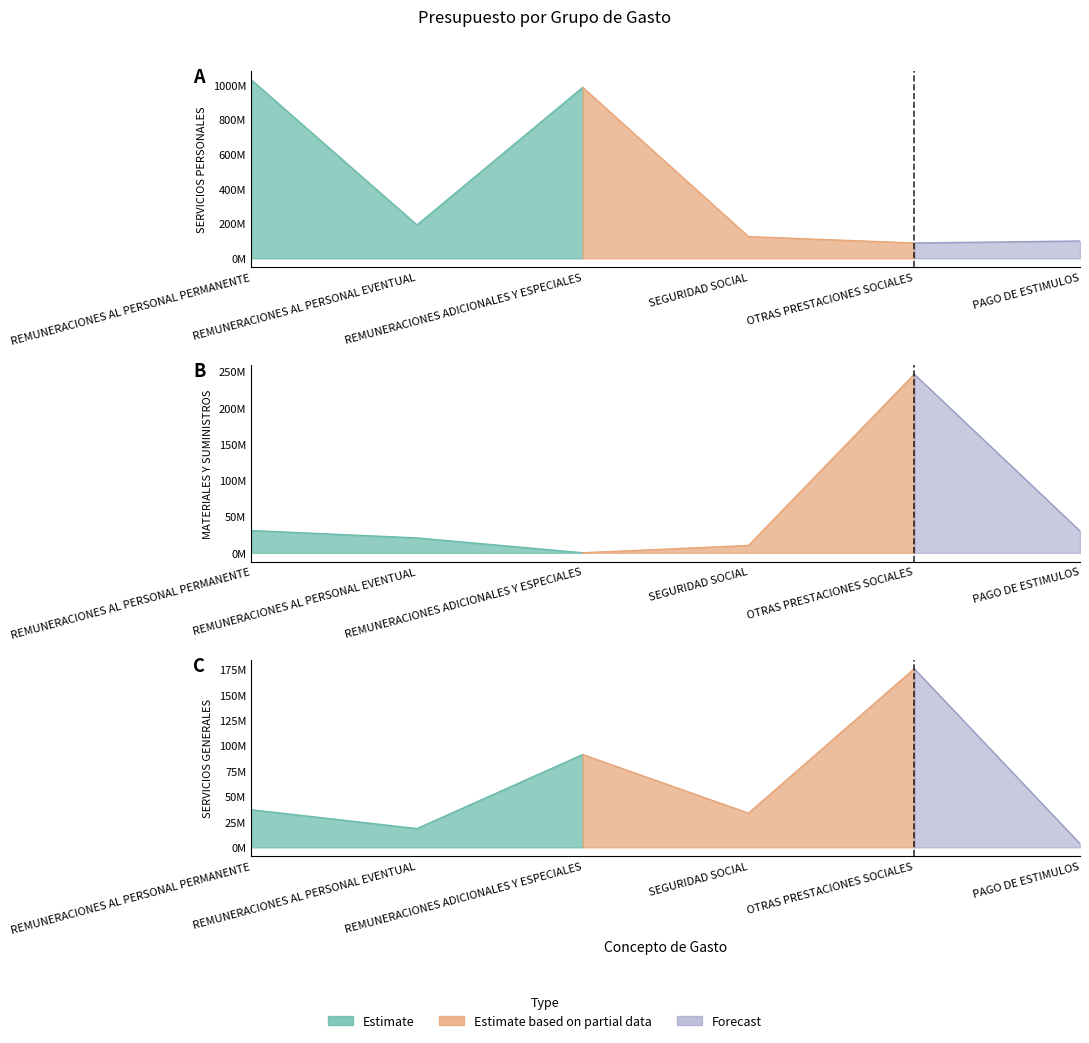

What is the minimum value shown in the chart?

113500